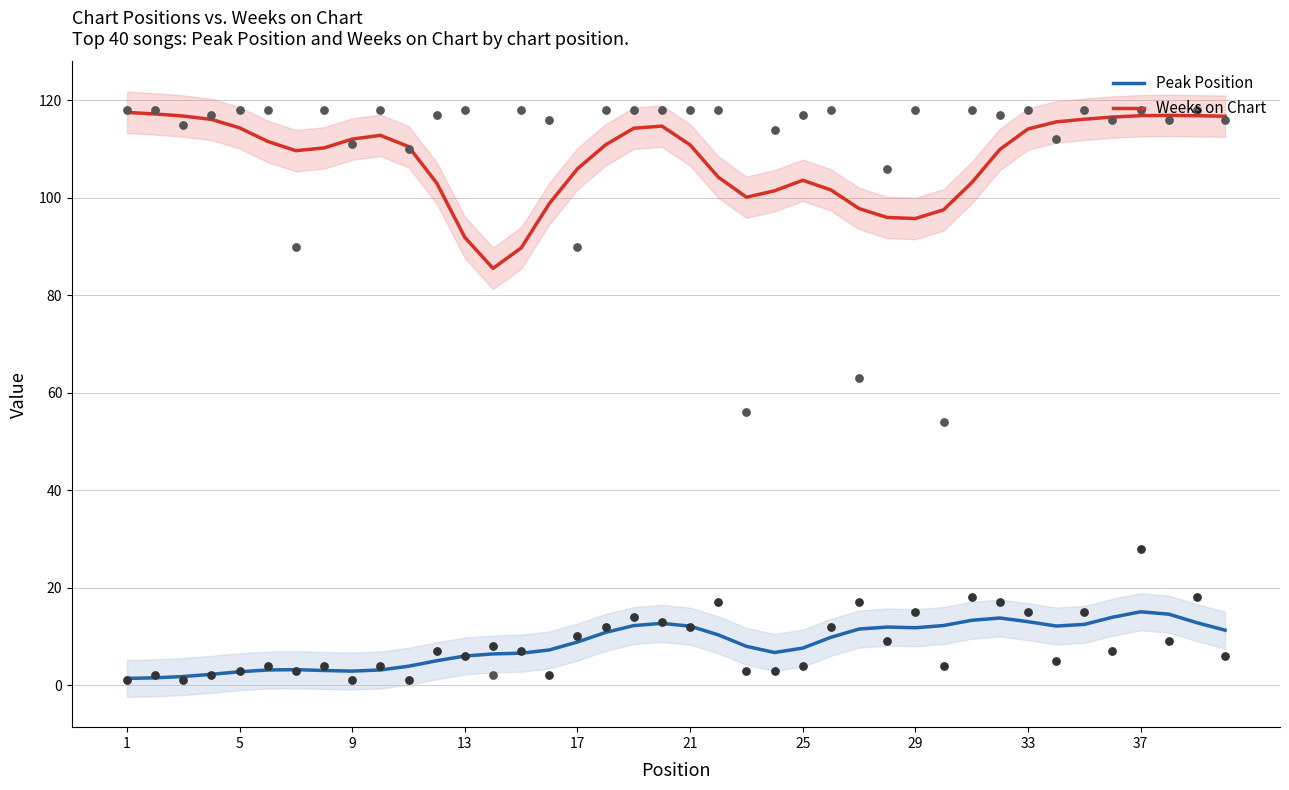

Which series has the largest total across all categories?

Weeks on Chart